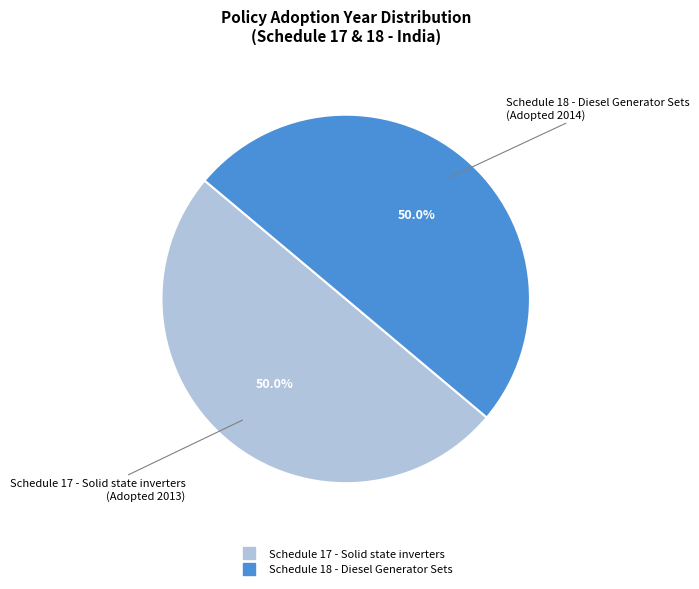

To the nearest percent, what percentage of the pie is Schedule 17 - Solid state inverters?

50%